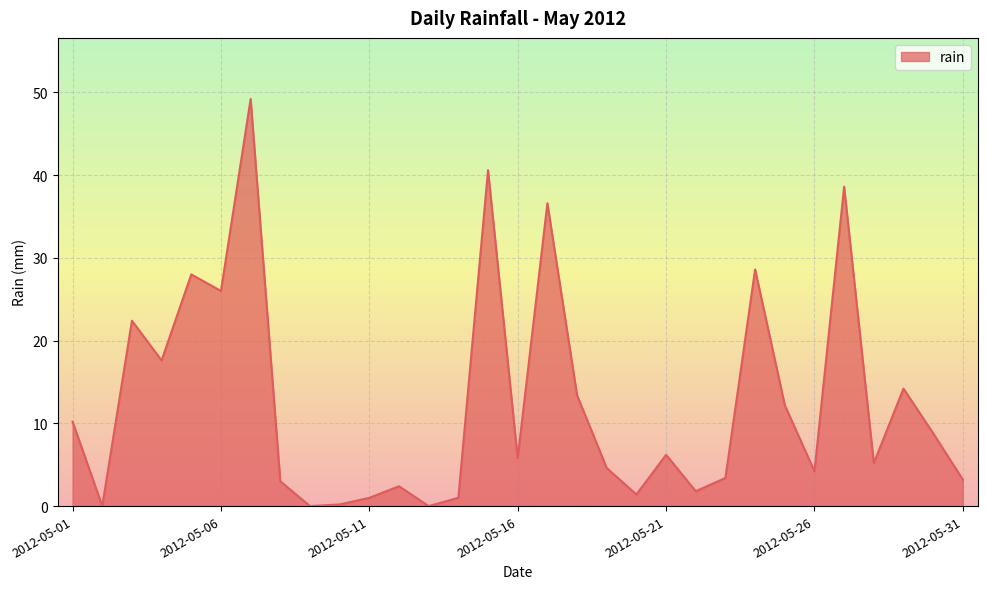

What is the maximum value shown in the chart?

49.2